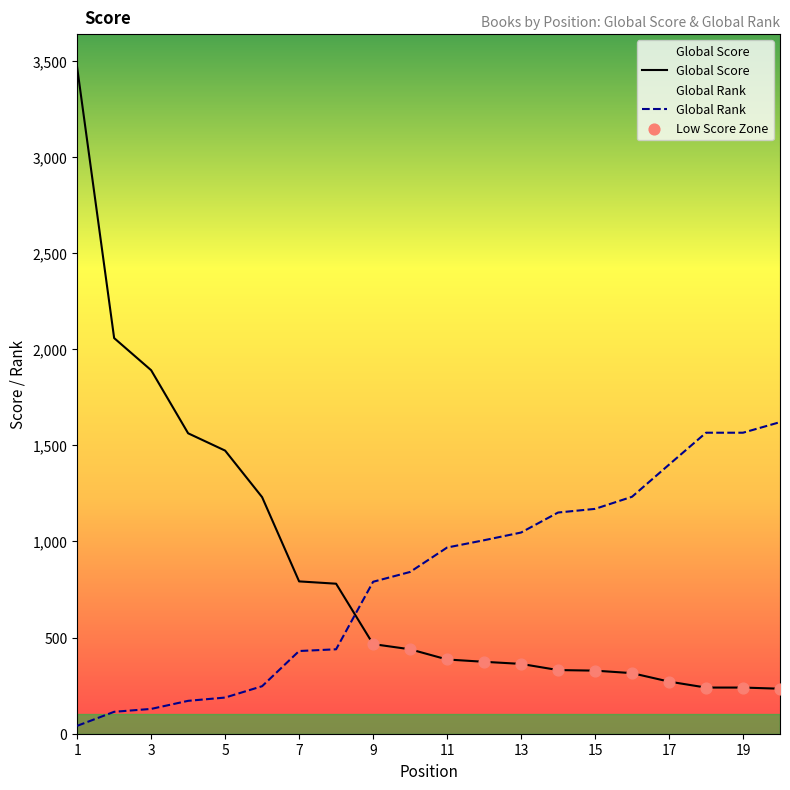

Which series contains the lowest Y value?

Global Rank